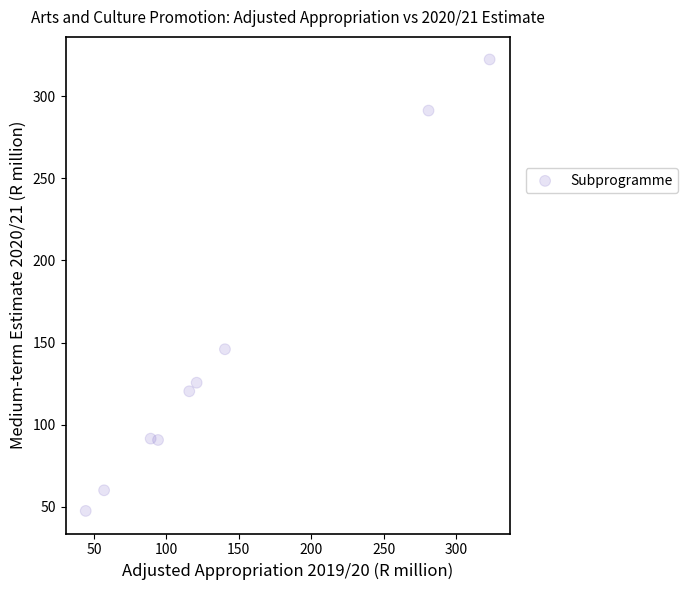

What Y value in the scatter plot is closest to 184?

145.9